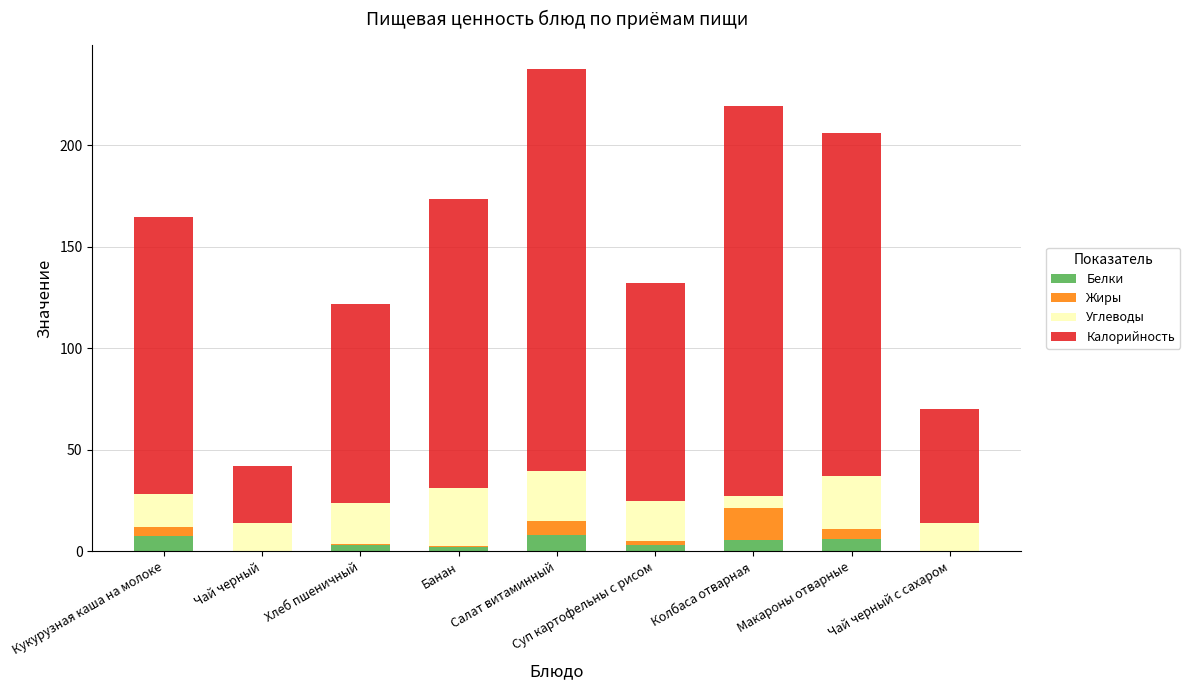

The value of Белки at Кукурузная каша на молоке is 7.4. True or false?

True